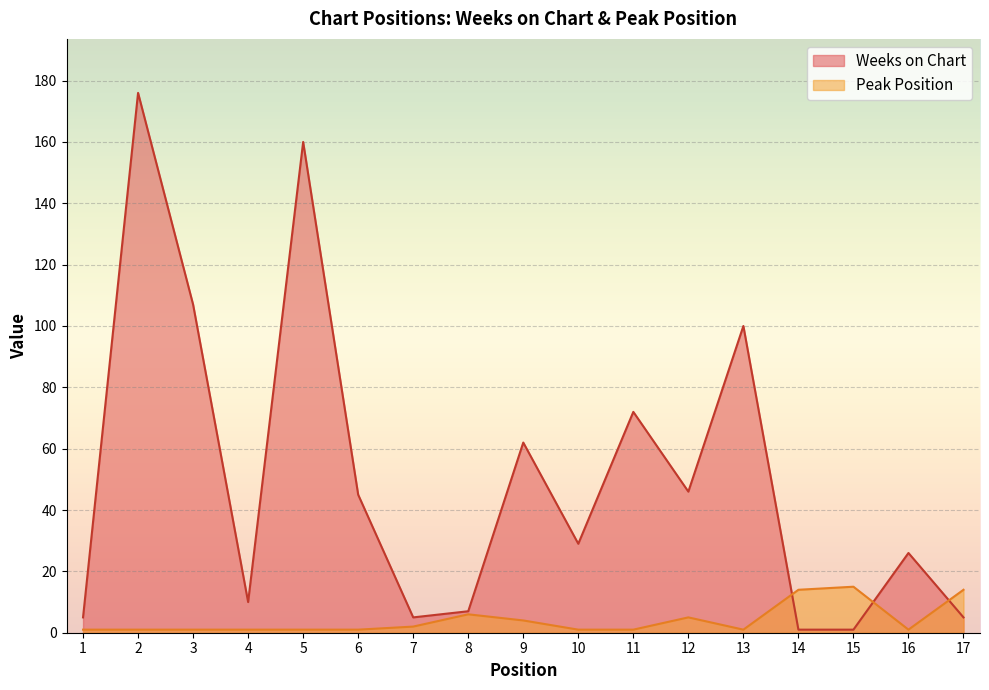

How many lines are shown in the chart?

2